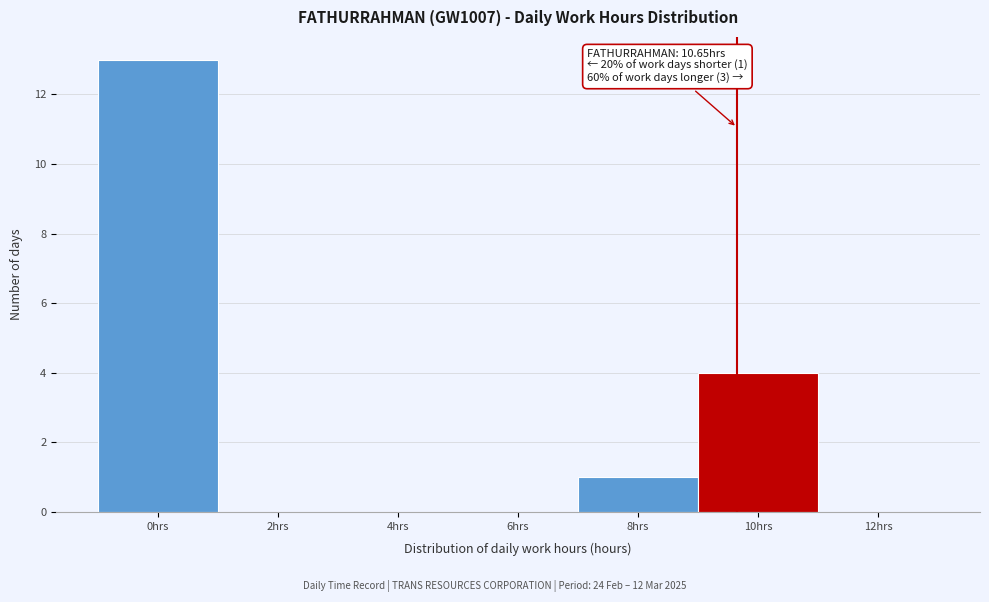

Reading right to left, list all the values displayed in this chart.

12hrs=0	10hrs=4	8hrs=1	6hrs=0	4hrs=0	2hrs=0	0hrs=13